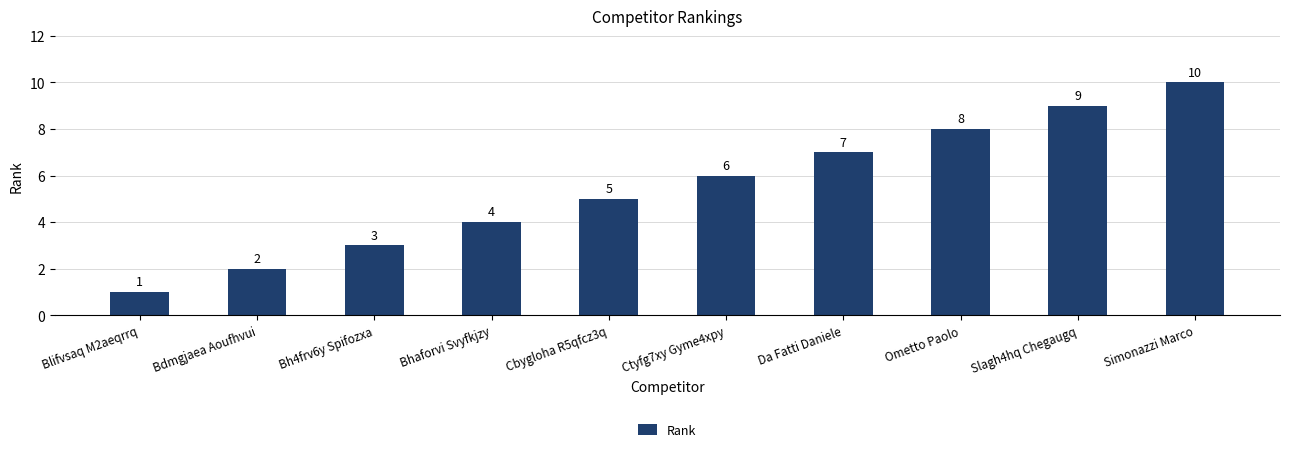

What is the difference between the maximum and minimum values?

9